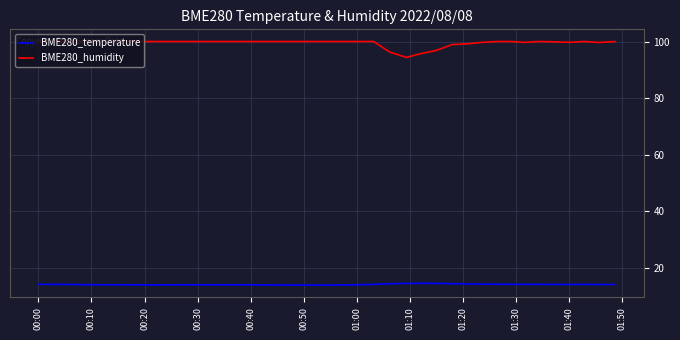

What is the maximum value shown in the chart?

100.0